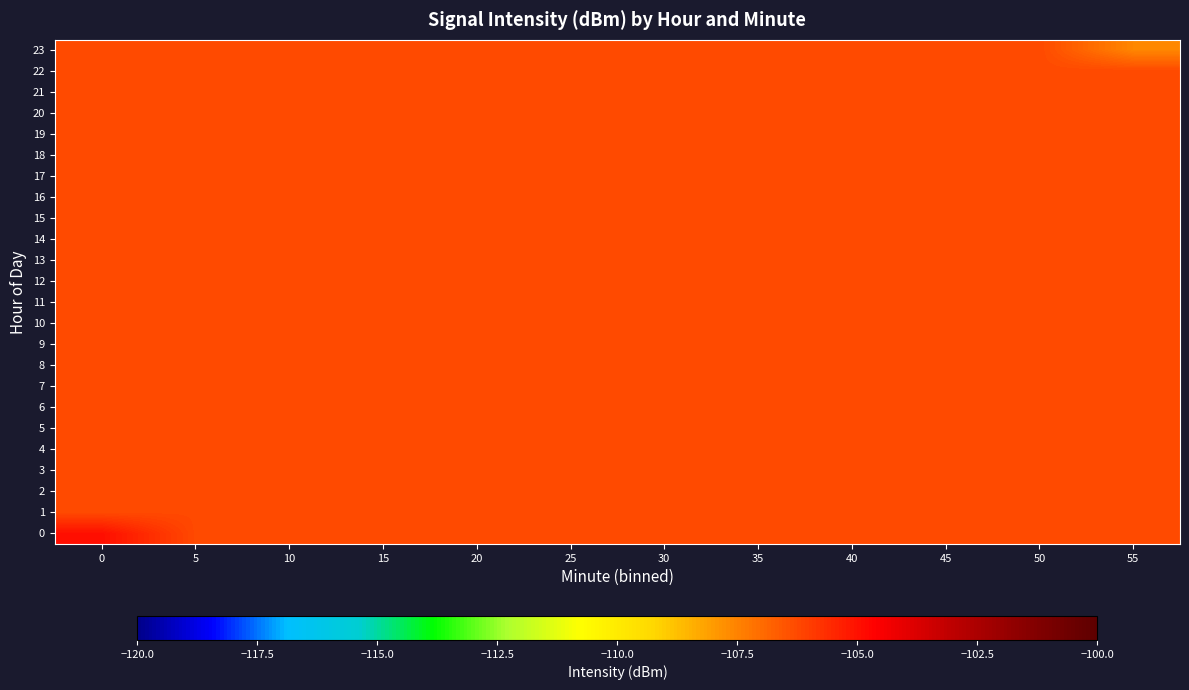

What is the total value across all series at 10?

-2550.5